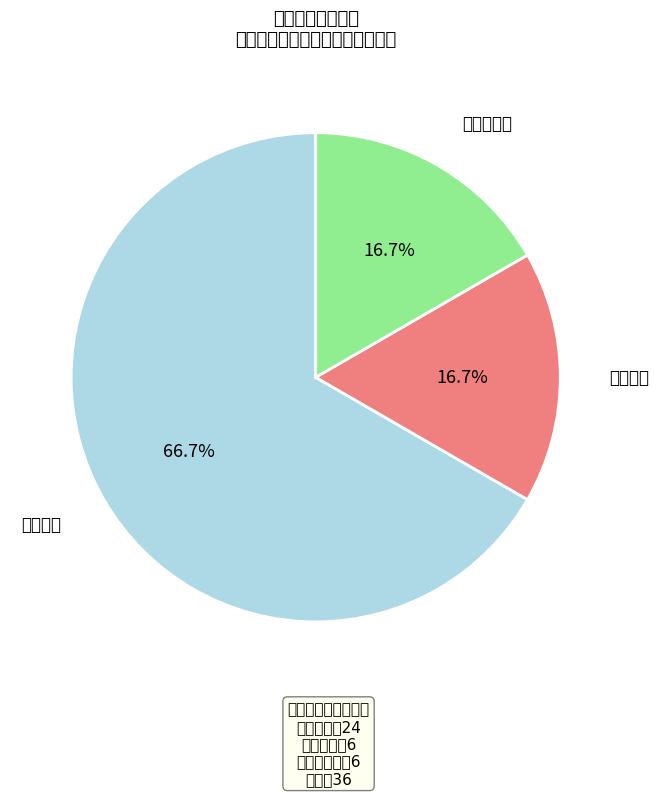

How much of the chart is everything except 效益指标?

83.3%